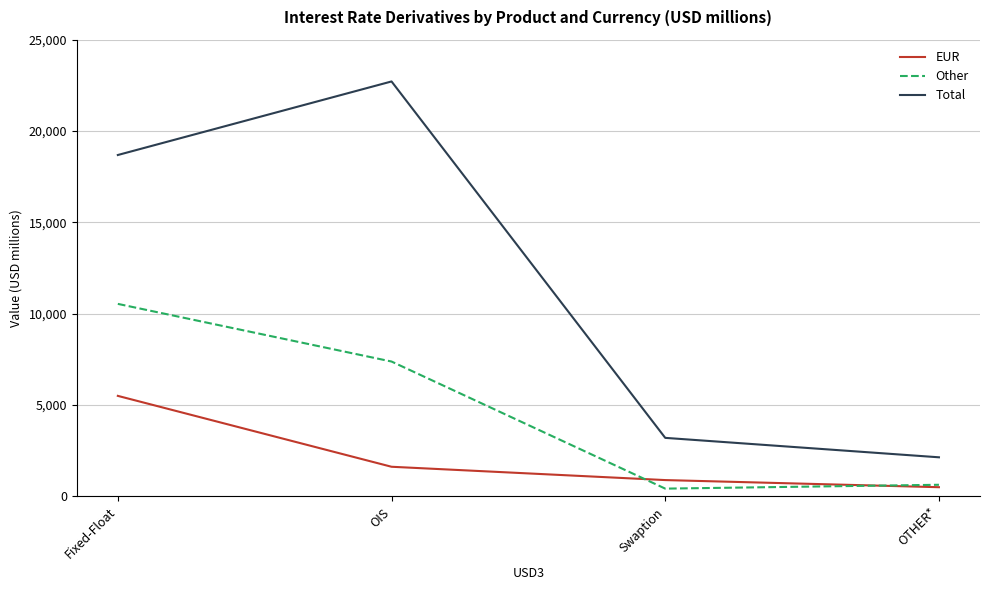

True or false: Total and EUR cross at least once.

False